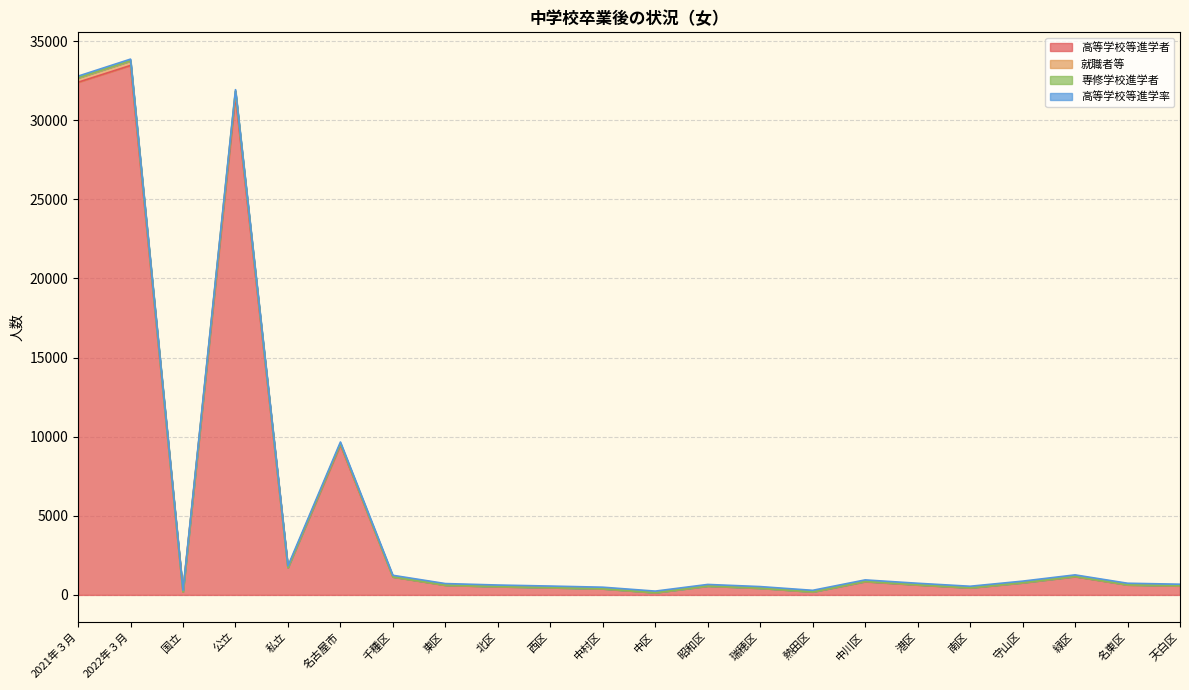

Which category has the highest value in the 高等学校等進学者 series?

2022年３月